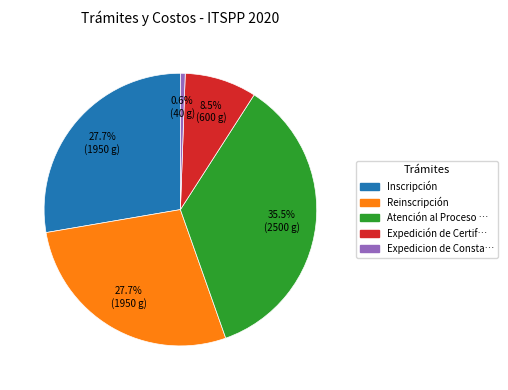

Is there any slice that represents more than half of the pie?

No